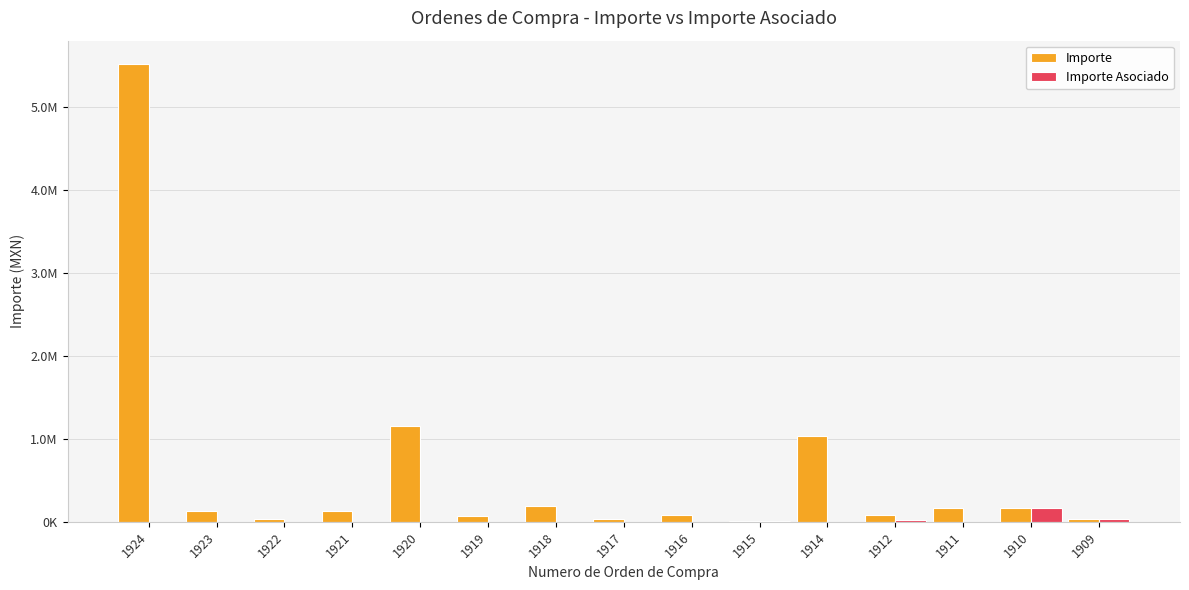

Are the bars horizontal?

No